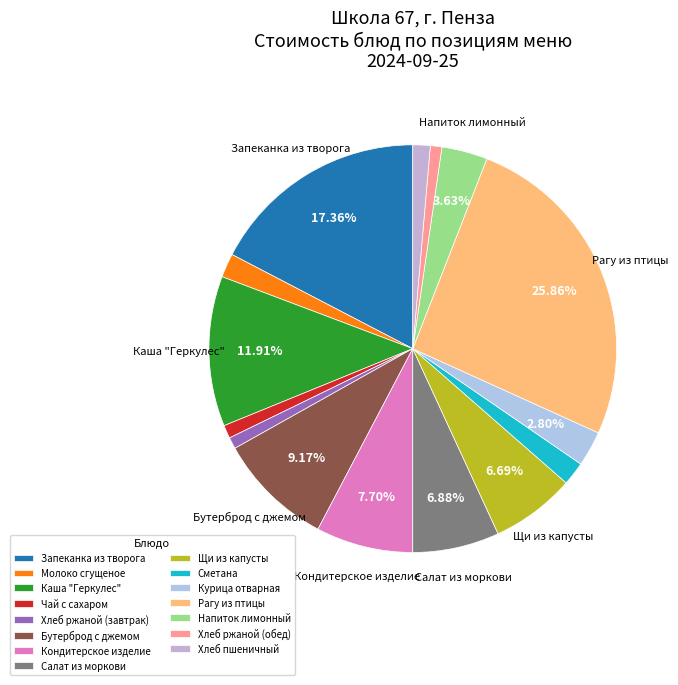

Is there any slice that represents more than half of the pie?

No